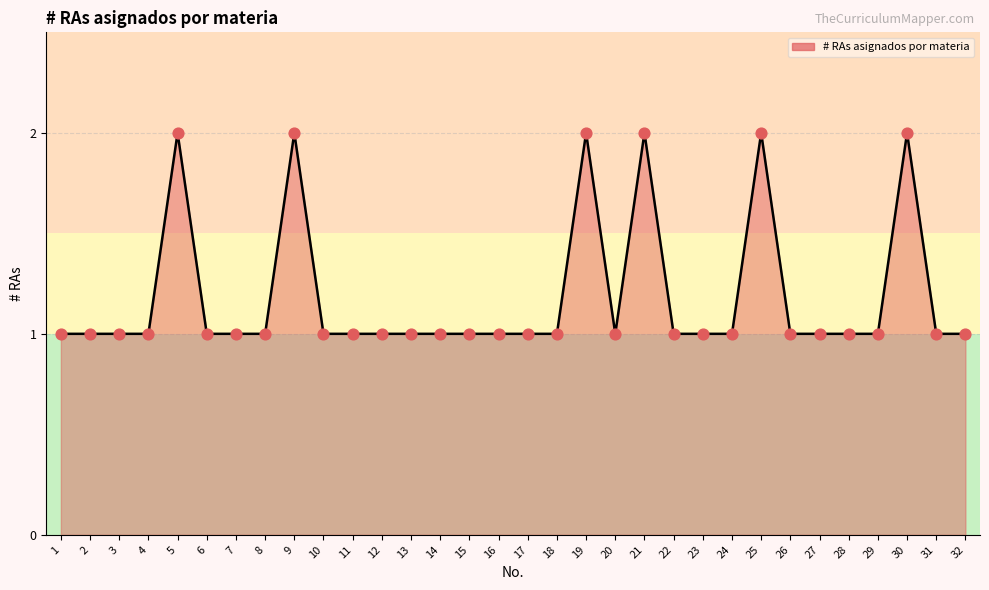

What is the ratio of the value at 11 to the value at 4?

1.0